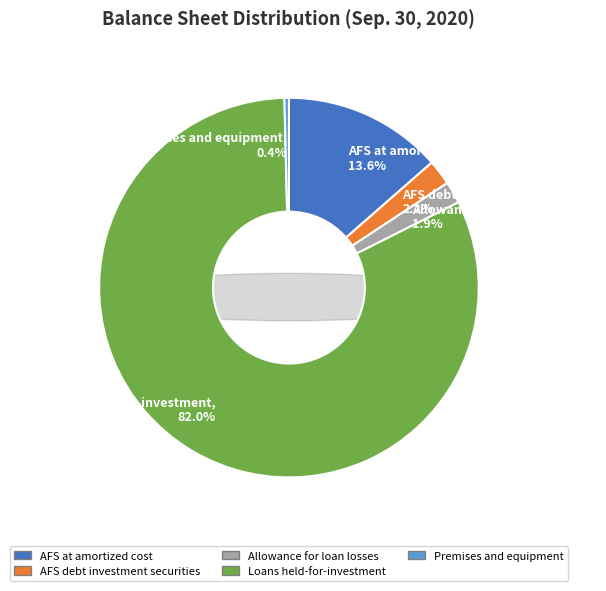

What percentage is the AFS debt investment securities slice, to the nearest percent?

2%